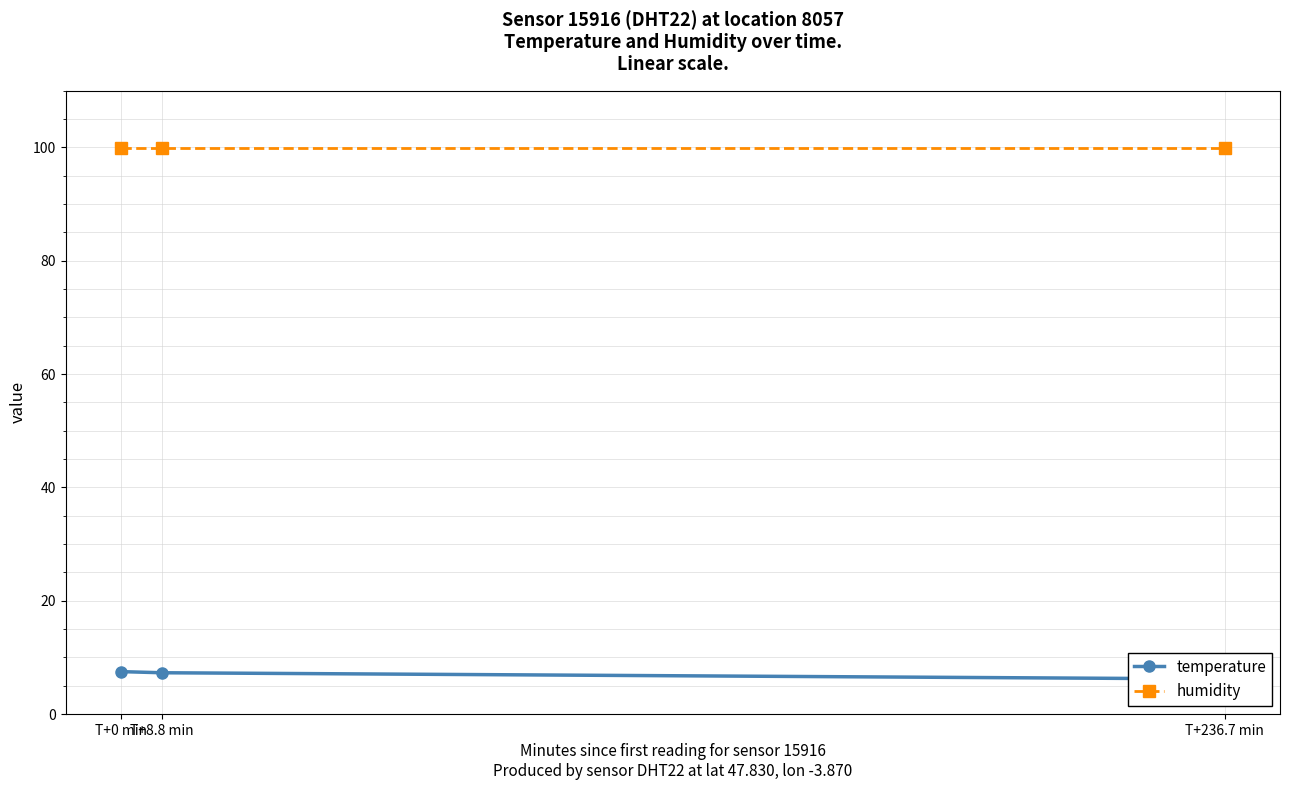

What is the label of the 2nd point from the left?

T+8.8 min